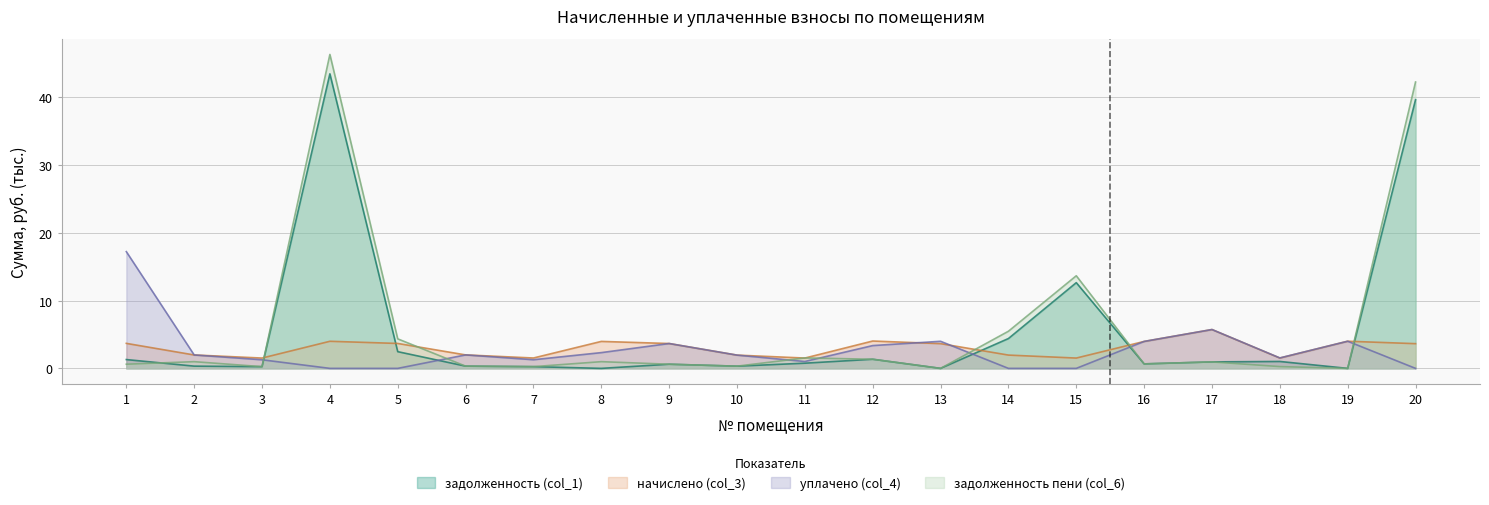

What is the difference between the maximum and second lowest values in the задолженность (col_1) series?

43.5